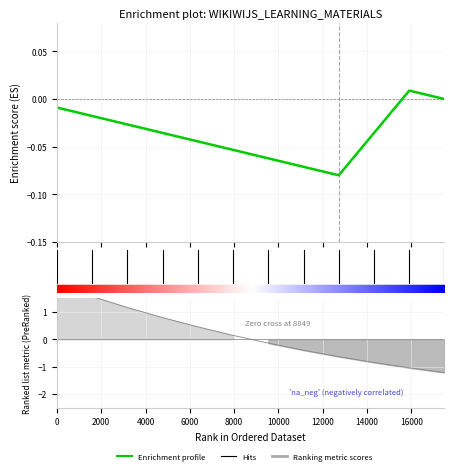

How many positive values are there?

1